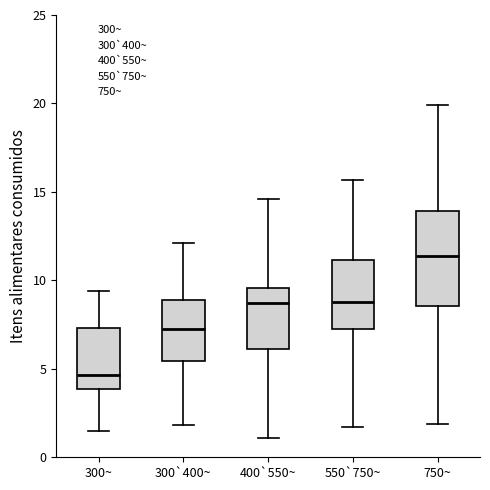

Reading left to right, transcribe this box plot: for each box, give where its median line is, the range the box spans, and where its two whiskers end, as read against the y-axis. The values are not printed on the chart, so give them approximately, as read against the axis.

300~: median 4.5, box 4.0 to 7.5, whiskers 1.5 to 9.5
300`400~: median 7.5, box 5.5 to 9.0, whiskers 2.0 to 12.0
400`550~: median 8.5, box 6.0 to 9.5, whiskers 1.0 to 14.5
550`750~: median 9.0, box 7.0 to 11.0, whiskers 1.5 to 15.5
750~: median 11.5, box 8.5 to 14.0, whiskers 2.0 to 20.0